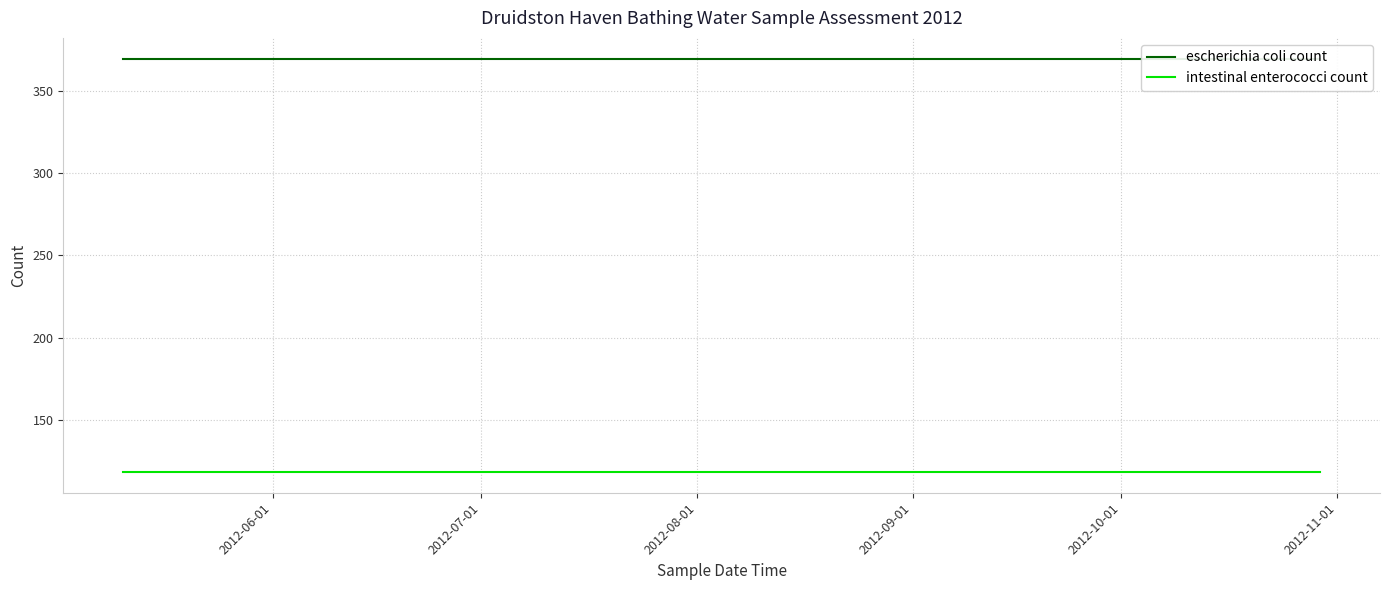

Reading right to left, extract all data points from this chart.

escherichia coli count: 370	370	370	370
intestinal enterococci count: 118	118	118	118